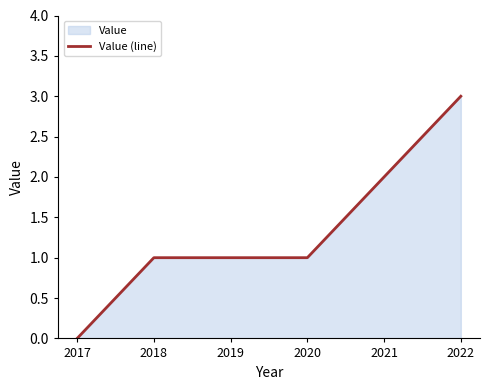

What is the difference between the second highest and minimum values?

2